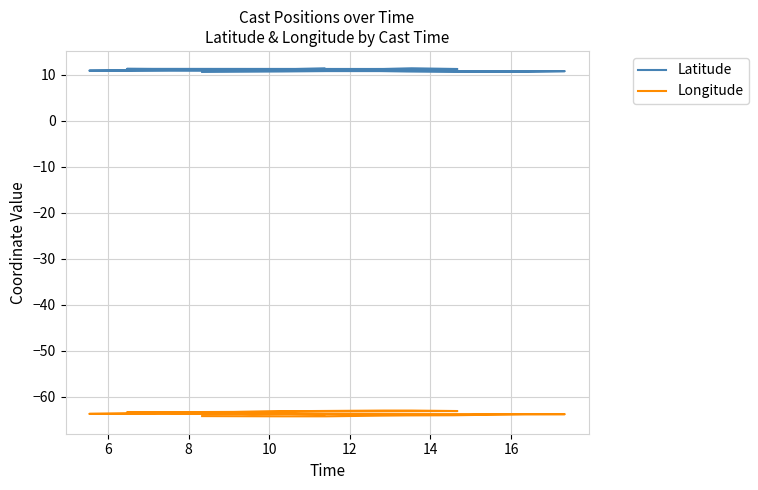

Is it true that Longitude equals -63.4 at 10?

True